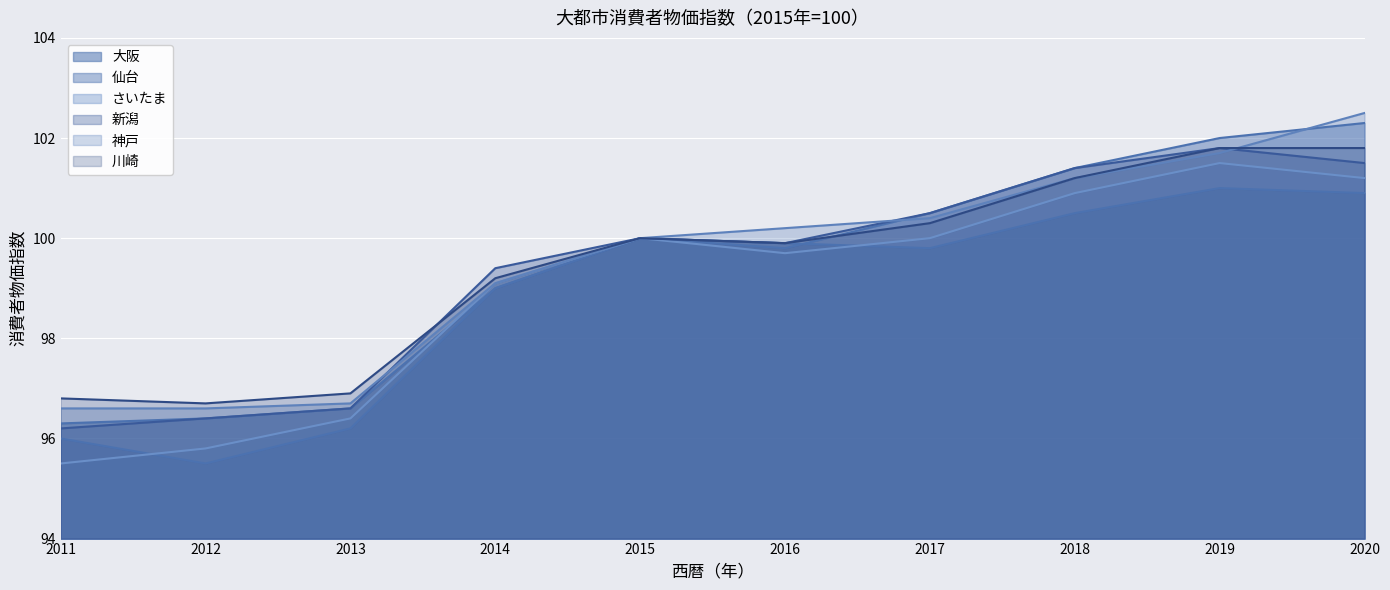

The 大阪 series shows 99.0 at 2014. True or false?

True